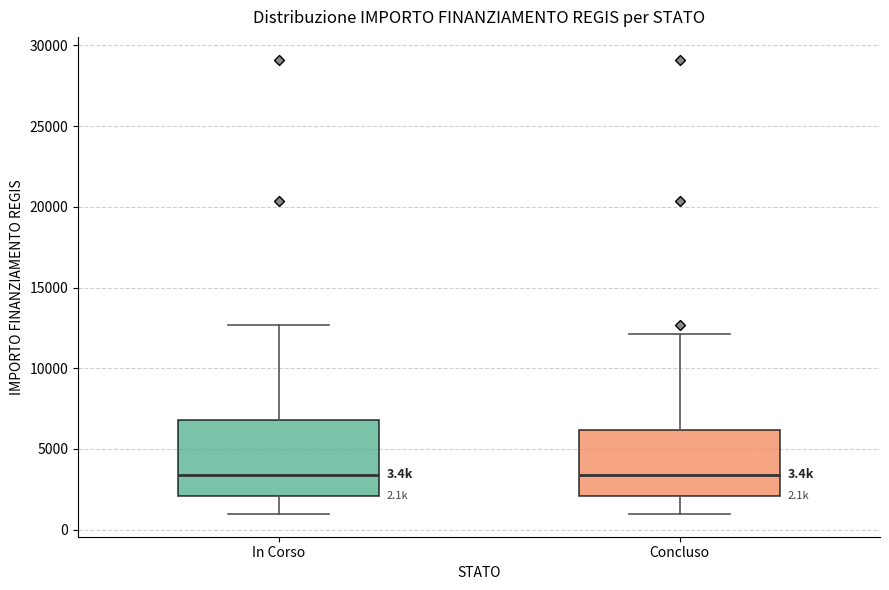

Which box is the tallest, from its lower edge to its upper edge?

In Corso